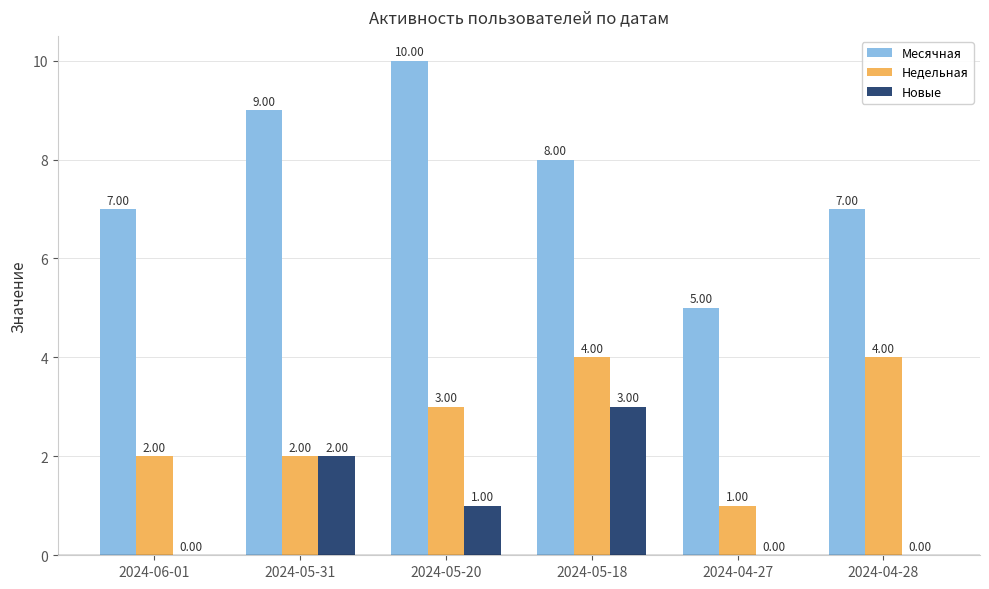

What is the total value across all series at 2024-05-20?

14